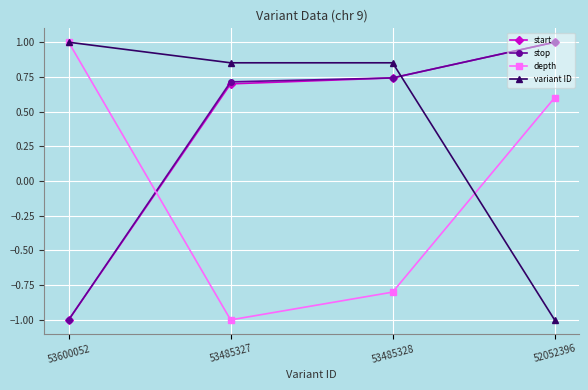

After their last crossing, which series has the higher values: depth or stop?

stop